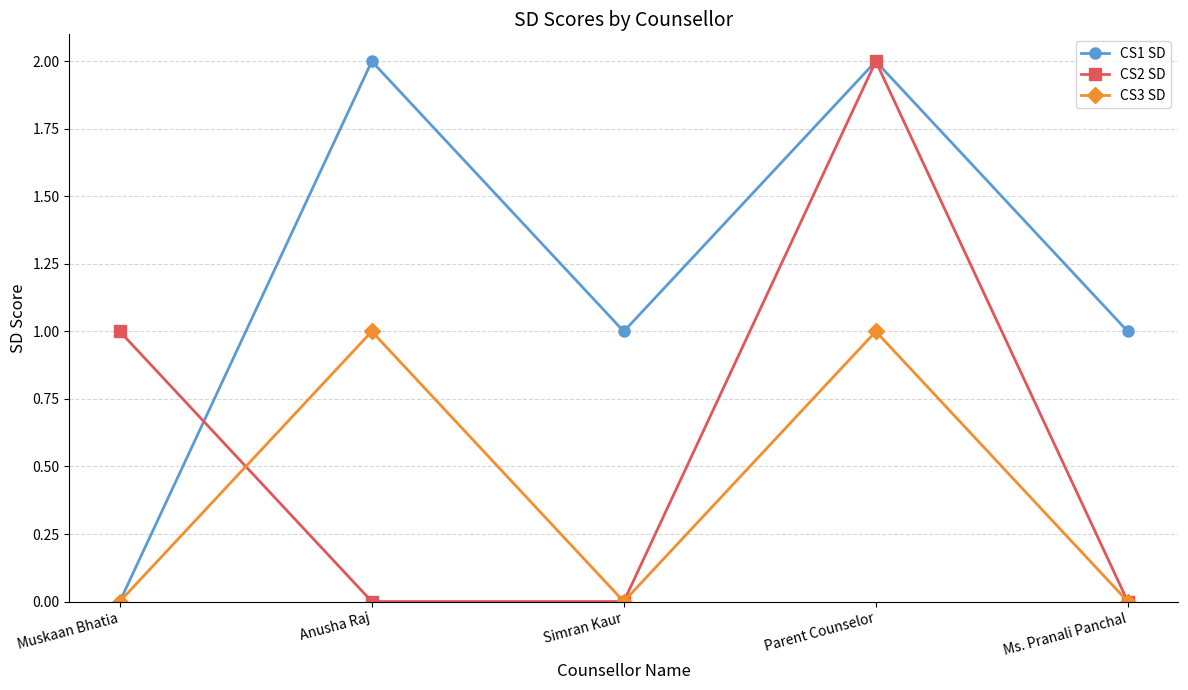

Count the number of data series in this chart.

3